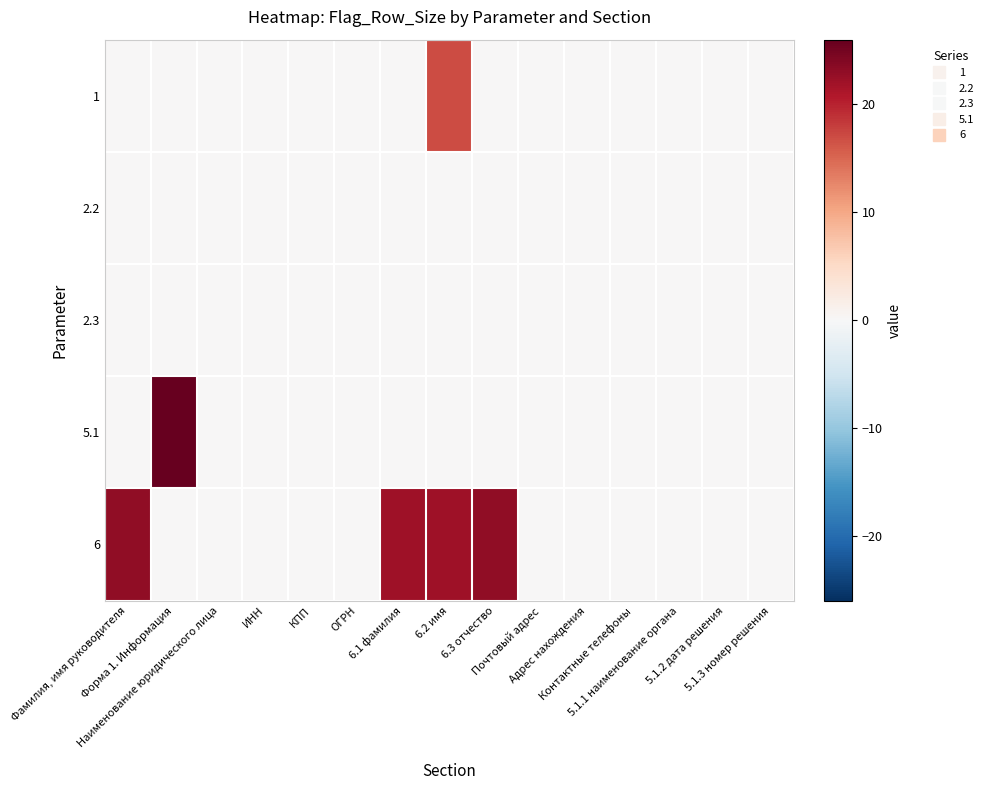

Which series has the largest total across all categories?

6